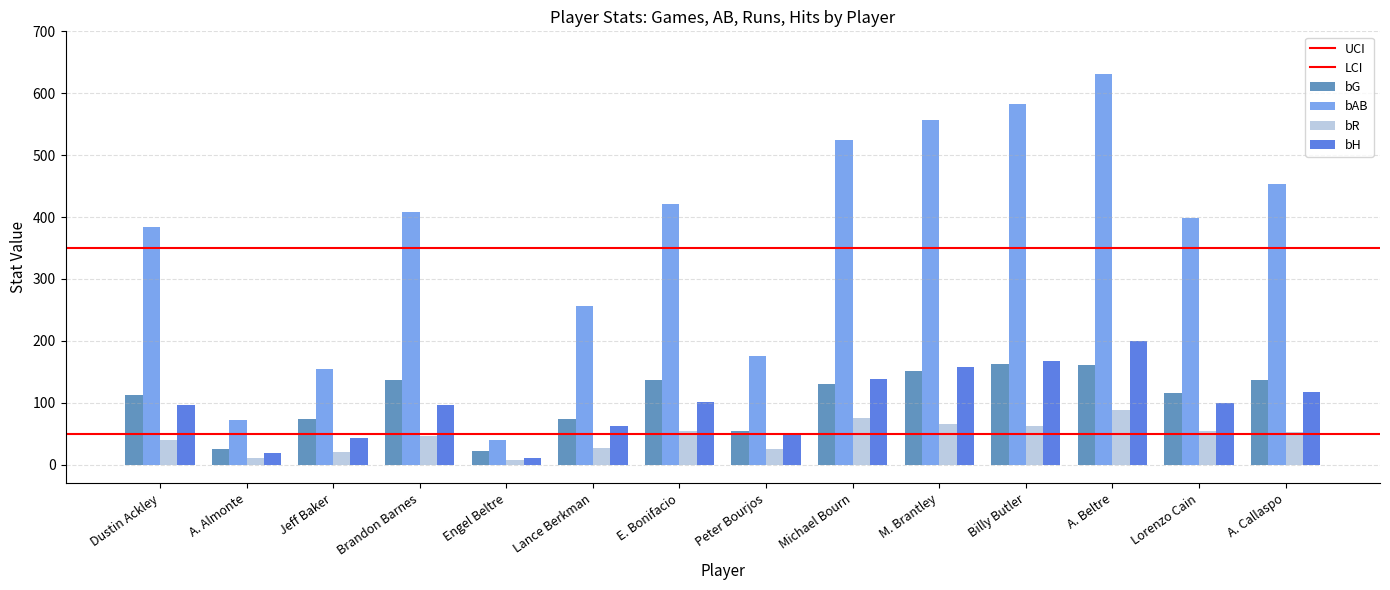

How many bars are there in total?

56